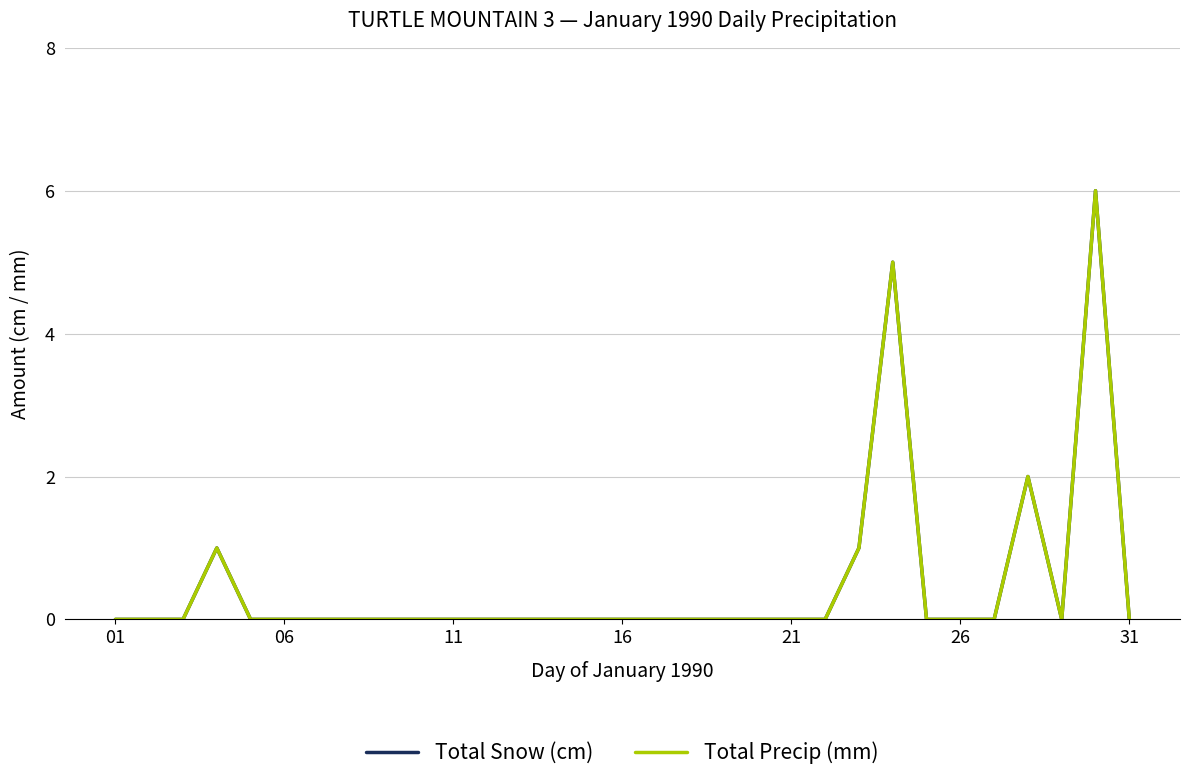

True or false: Total Precip (mm) and Total Snow (cm) cross at least once.

False